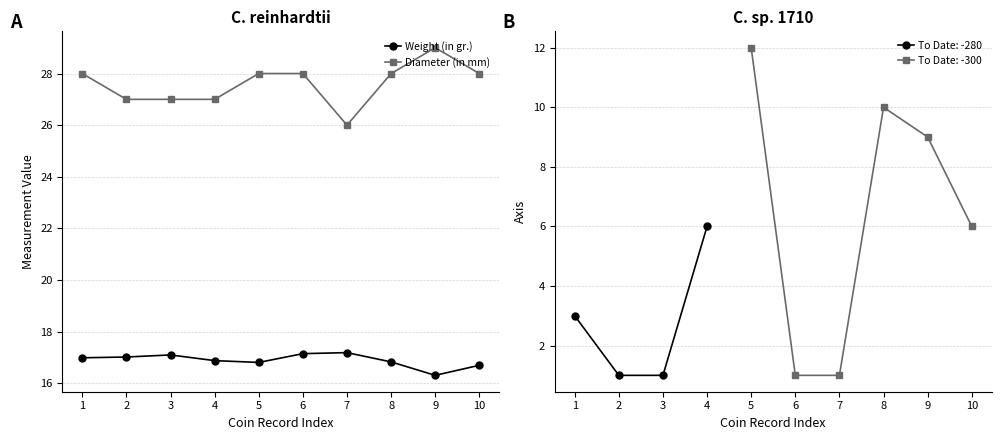

At how many categories does at least one series exceed 16?

10